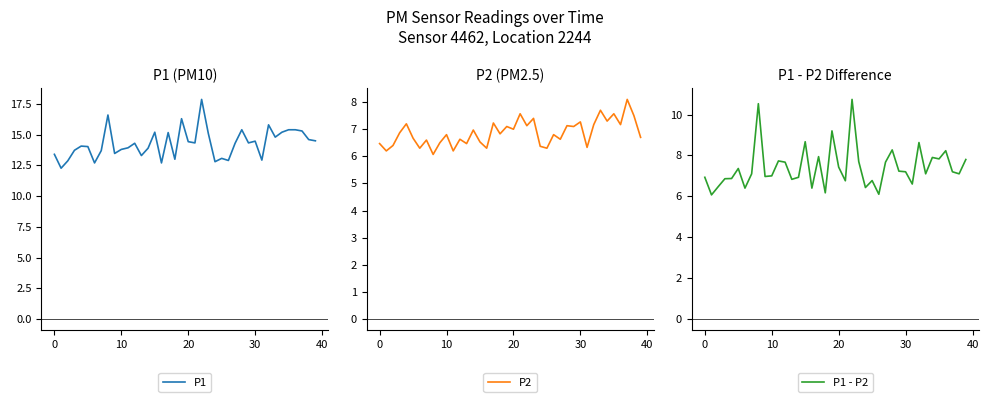

At how many categories does at least one series exceed 14?

23